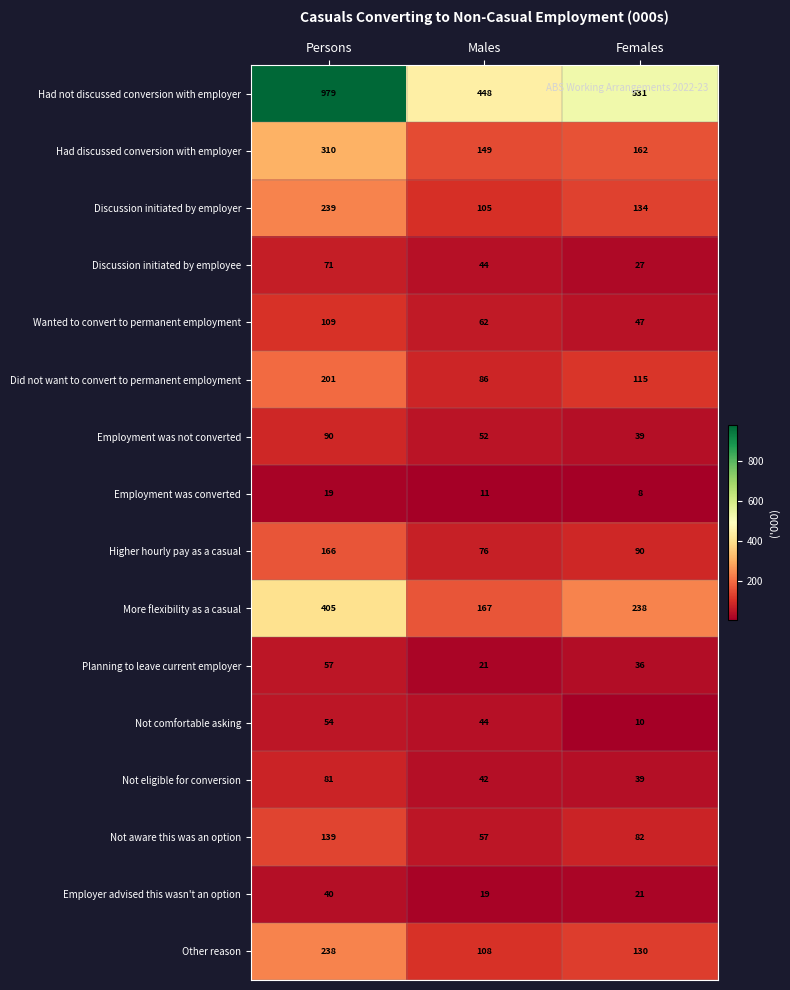

The value of Not aware this was an option at Persons is 190. True or false?

False